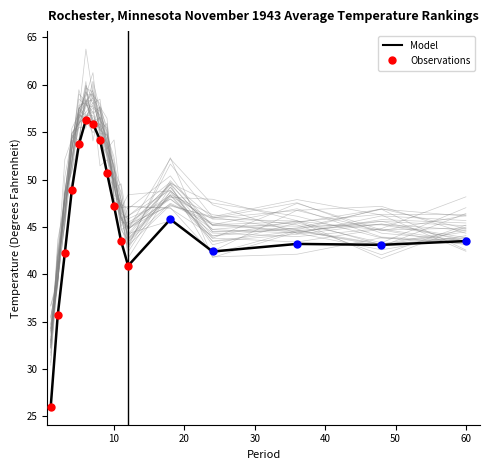

What is the total value across all series at 36?

88.8